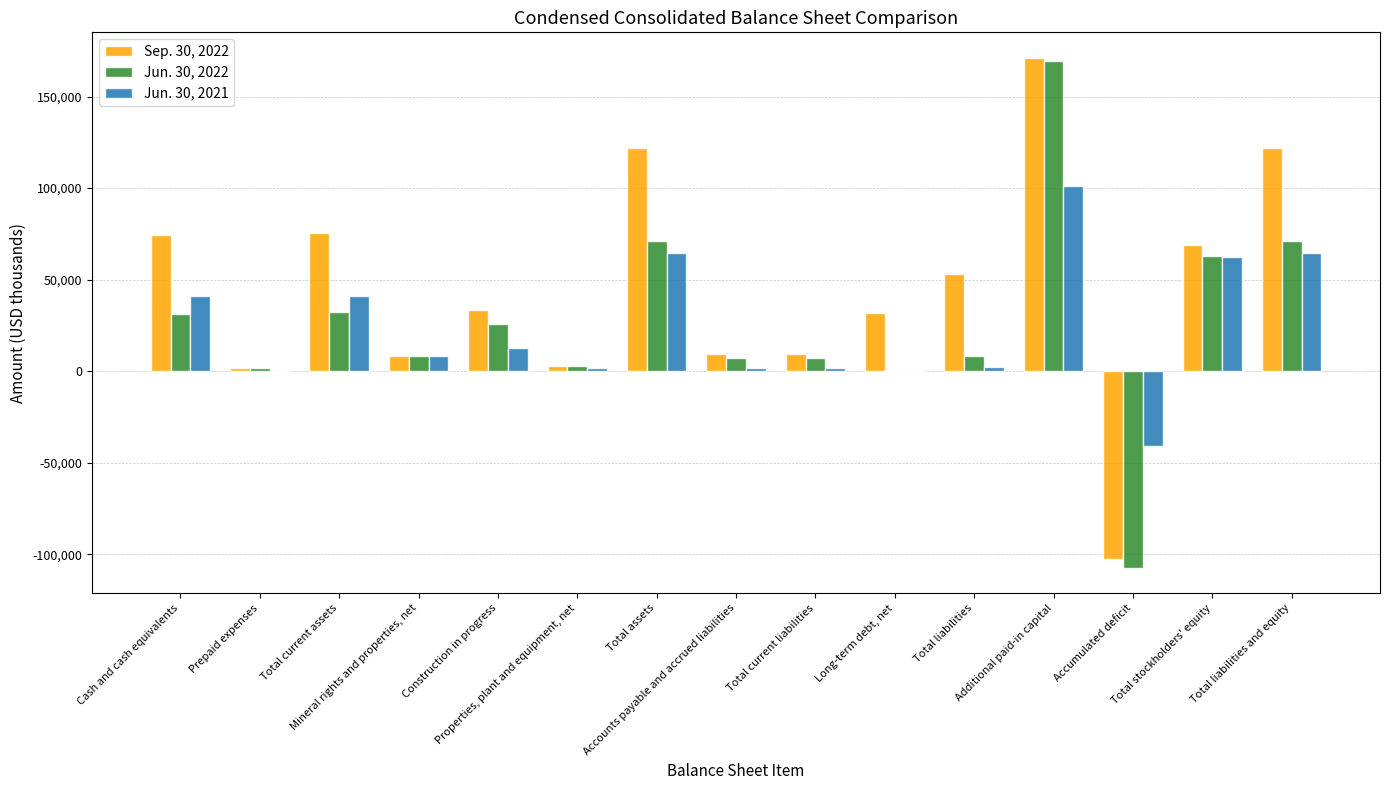

Which series has the largest total across all categories?

Sep. 30, 2022